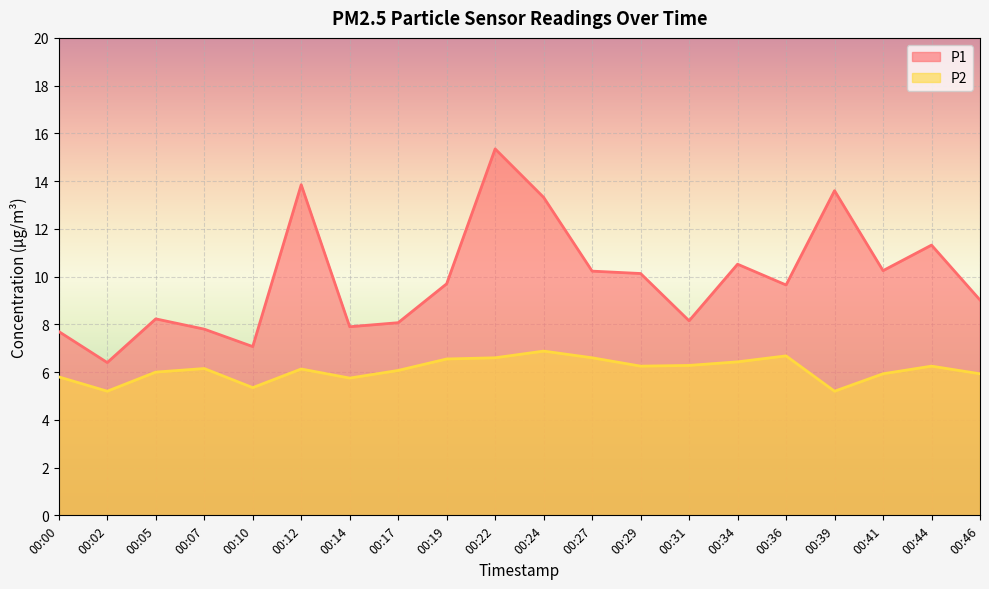

True or false: P1 and P2 cross at least once.

False